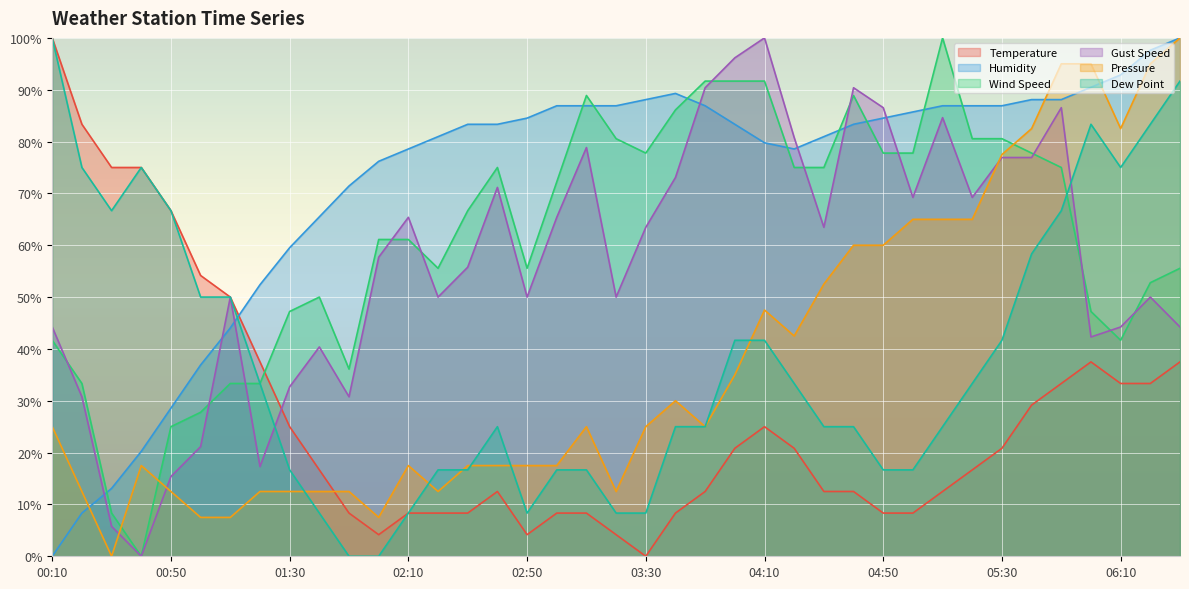

Which series has the widest spread of values?

Temperature